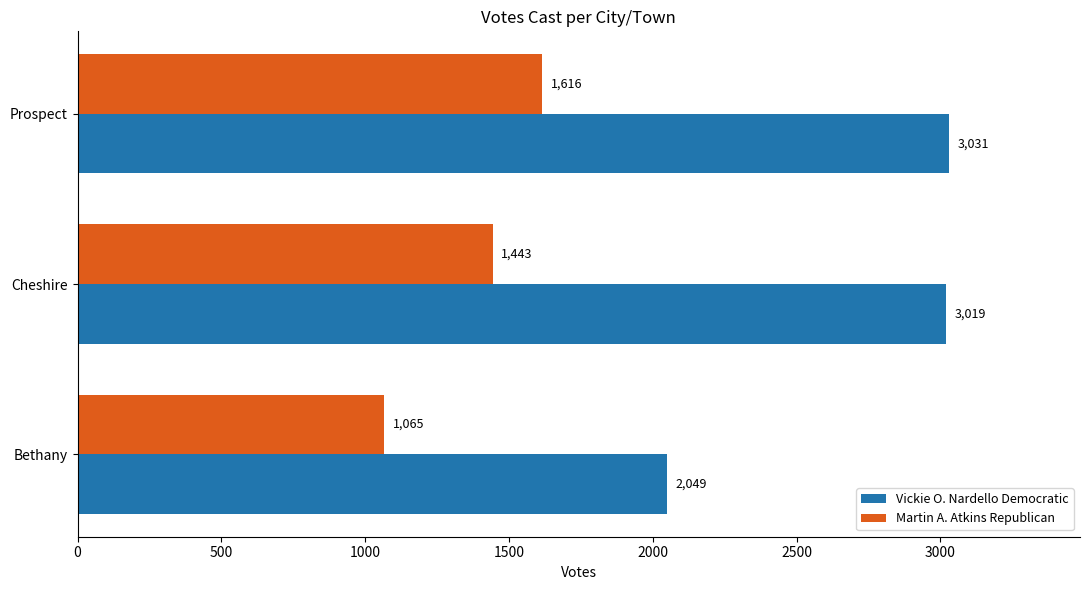

Which series has the largest total across all categories?

Vickie O. Nardello Democratic